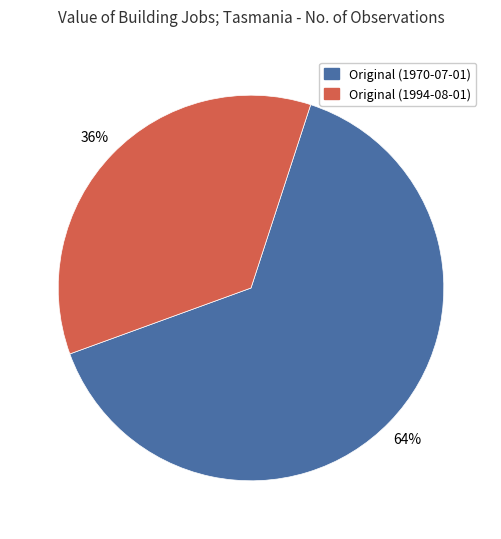

To the nearest percent, what is the combined percentage of Original (1970-07-01) and Original (1994-08-01)?

100%